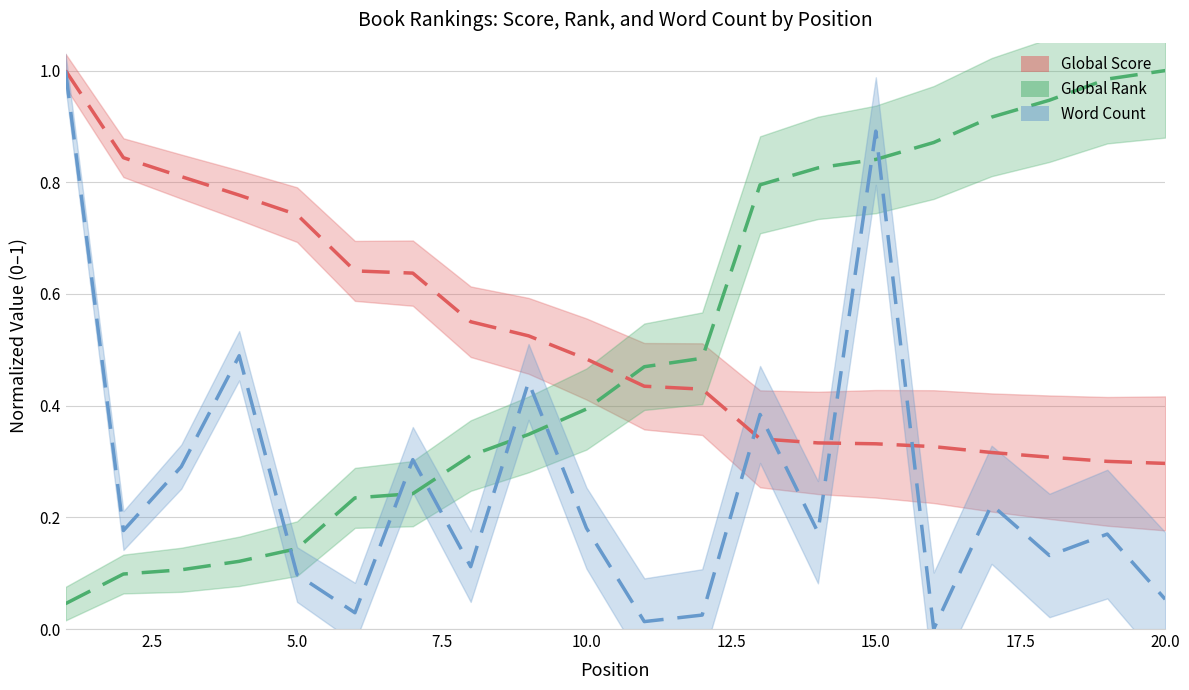

Reading left to right, transcribe all the data shown in this chart.

Global Score: 1.0	0.8	0.8	0.8	0.7	0.6	0.6	0.6	0.5	0.5	0.4	0.4	0.3	0.3	0.3	0.3	0.3	0.3	0.3	0.3
Global Rank: 0.0	0.1	0.1	0.1	0.1	0.2	0.2	0.3	0.3	0.4	0.5	0.5	0.8	0.8	0.8	0.9	0.9	0.9	1.0	1.0
Word Count: 1.0	0.2	0.3	0.5	0.1	0.0	0.3	0.1	0.4	0.2	0.0	0.0	0.4	0.2	0.9	0.0	0.2	0.1	0.2	0.1